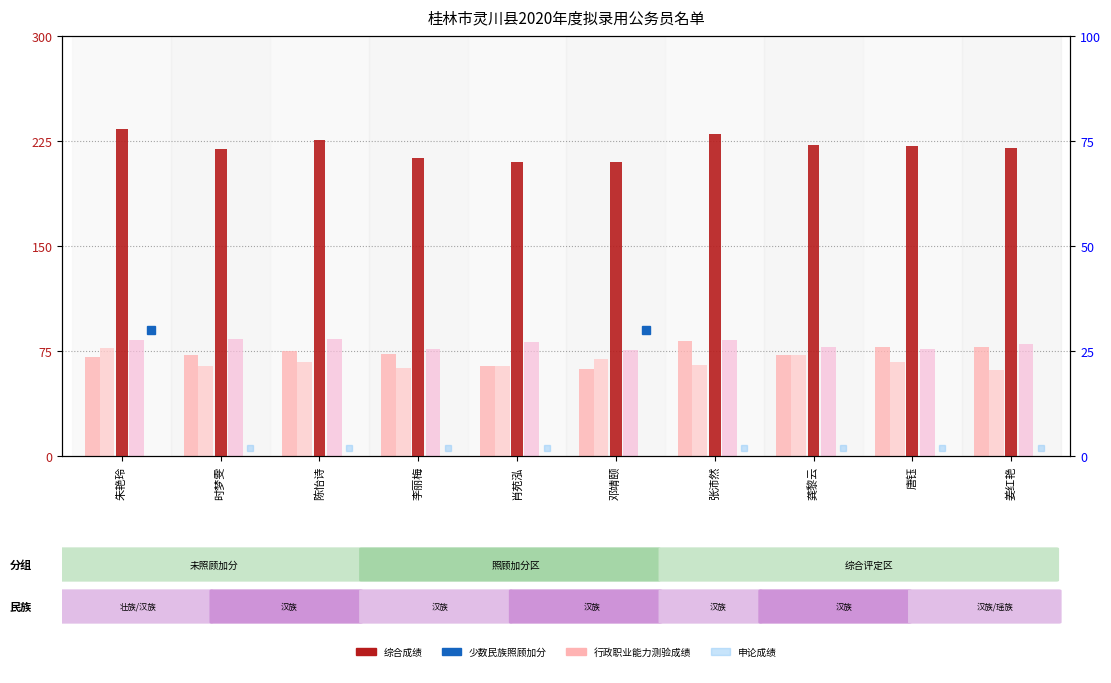

Read the 面试成绩 value at 朱艳玲.

82.7